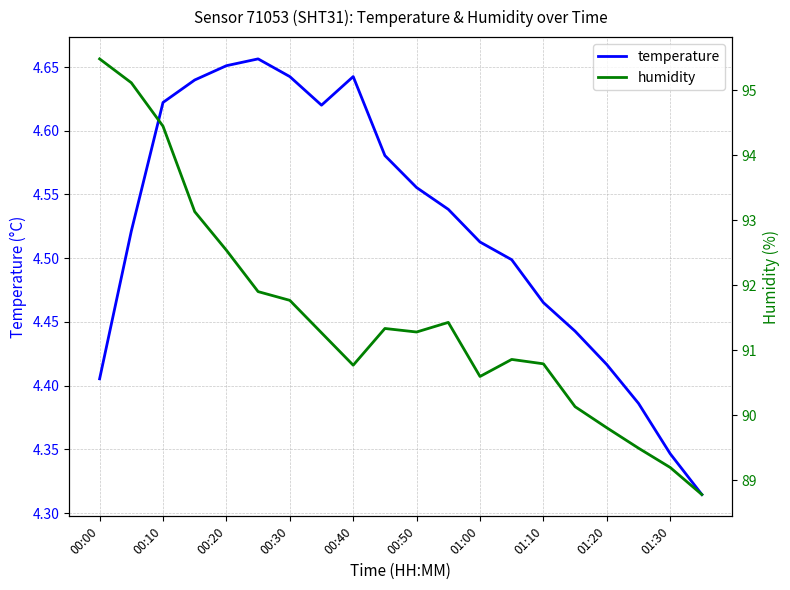

Is it true that temperature equals 7.9 at 01:10?

False